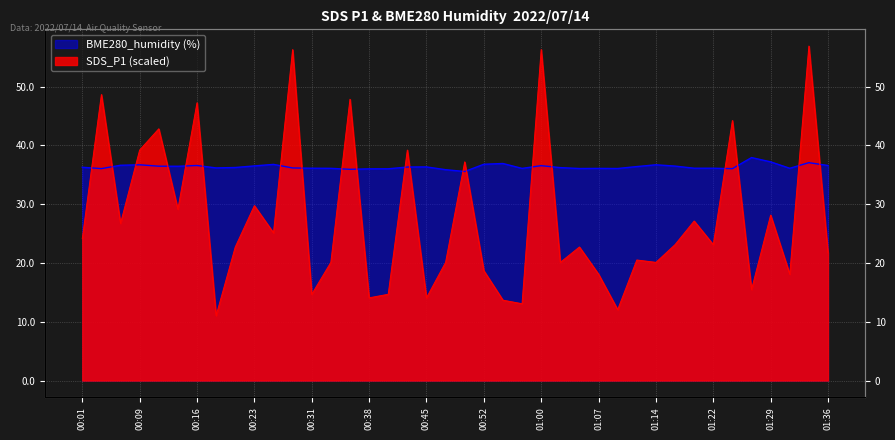

What are all the series names shown in the legend?

SDS_P1, BME280_humidity